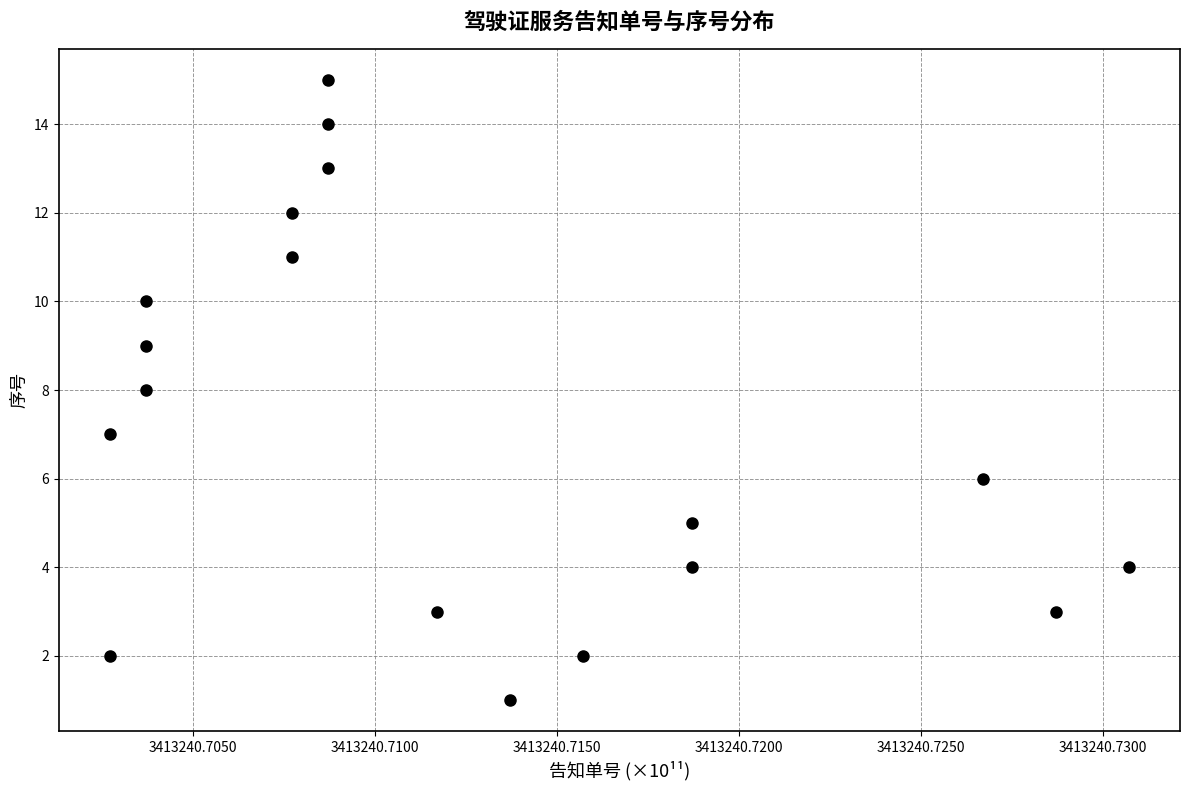

What is the range of X values (max minus min)?

2800538368